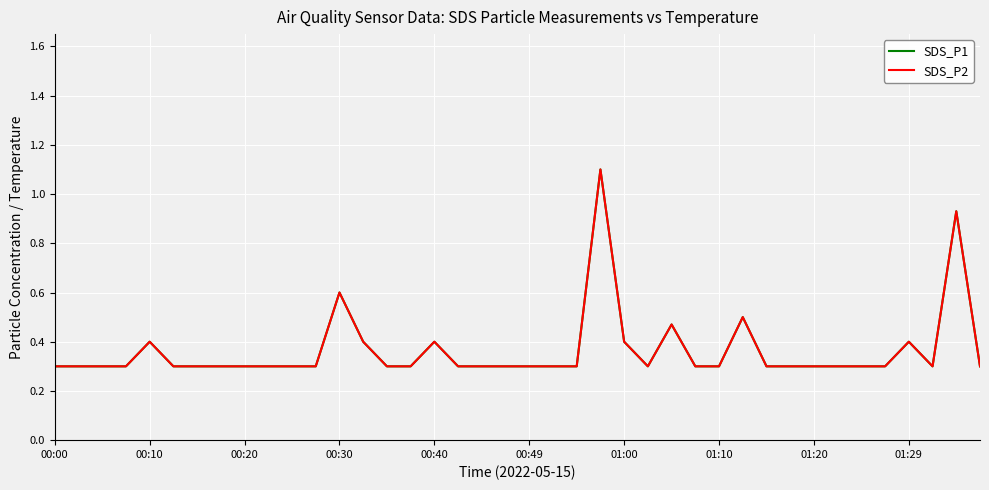

Where is the first local minimum for SDS_P2?

25